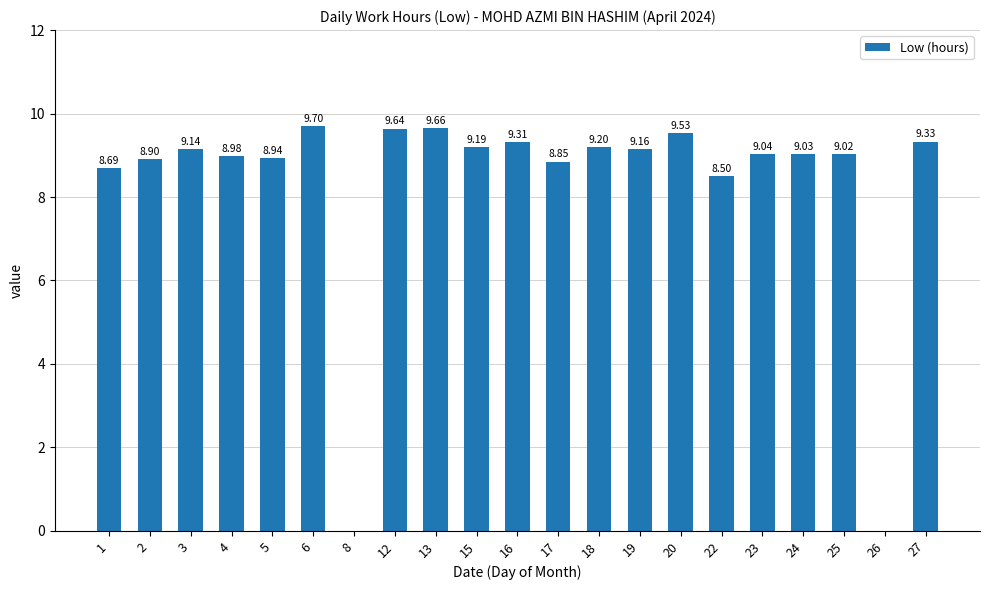

Which label corresponds to the largest value in the chart?

6